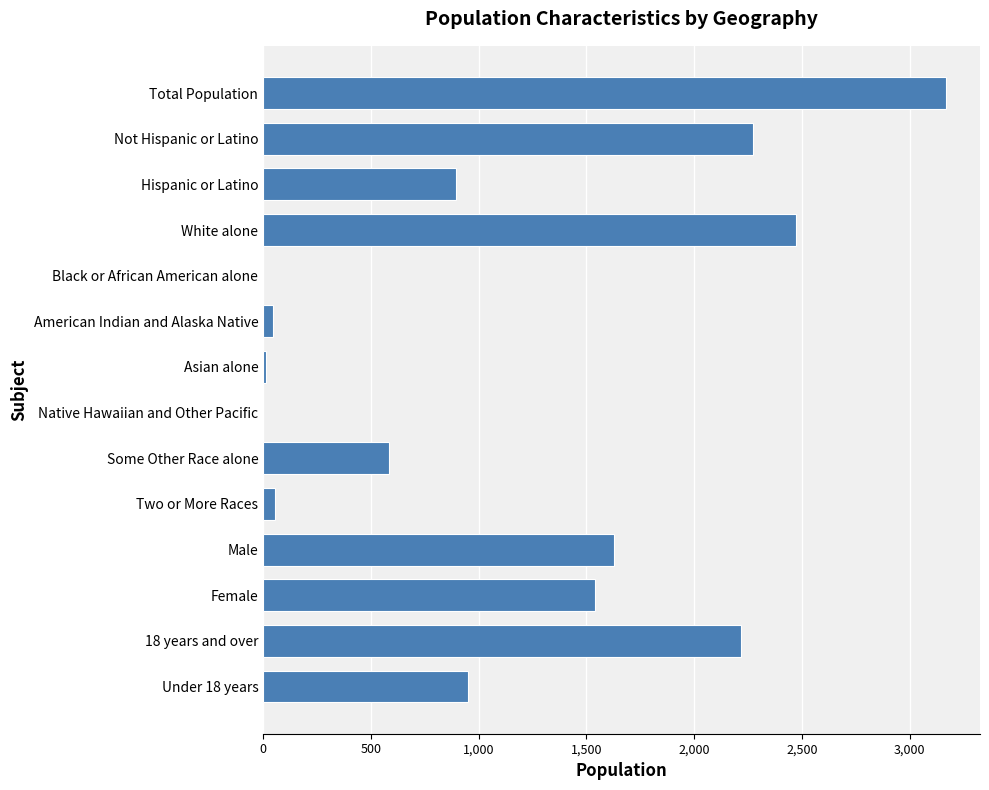

Between American Indian and Alaska Native and Hispanic or Latino, which is larger?

Hispanic or Latino